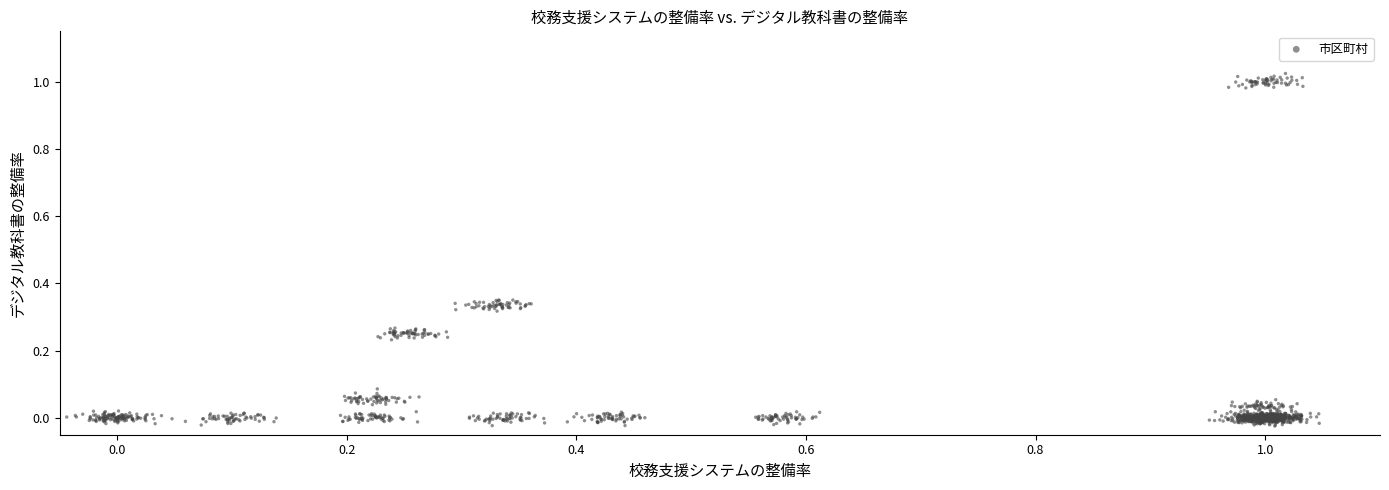

What is the range of X values (max minus min)?

1.1